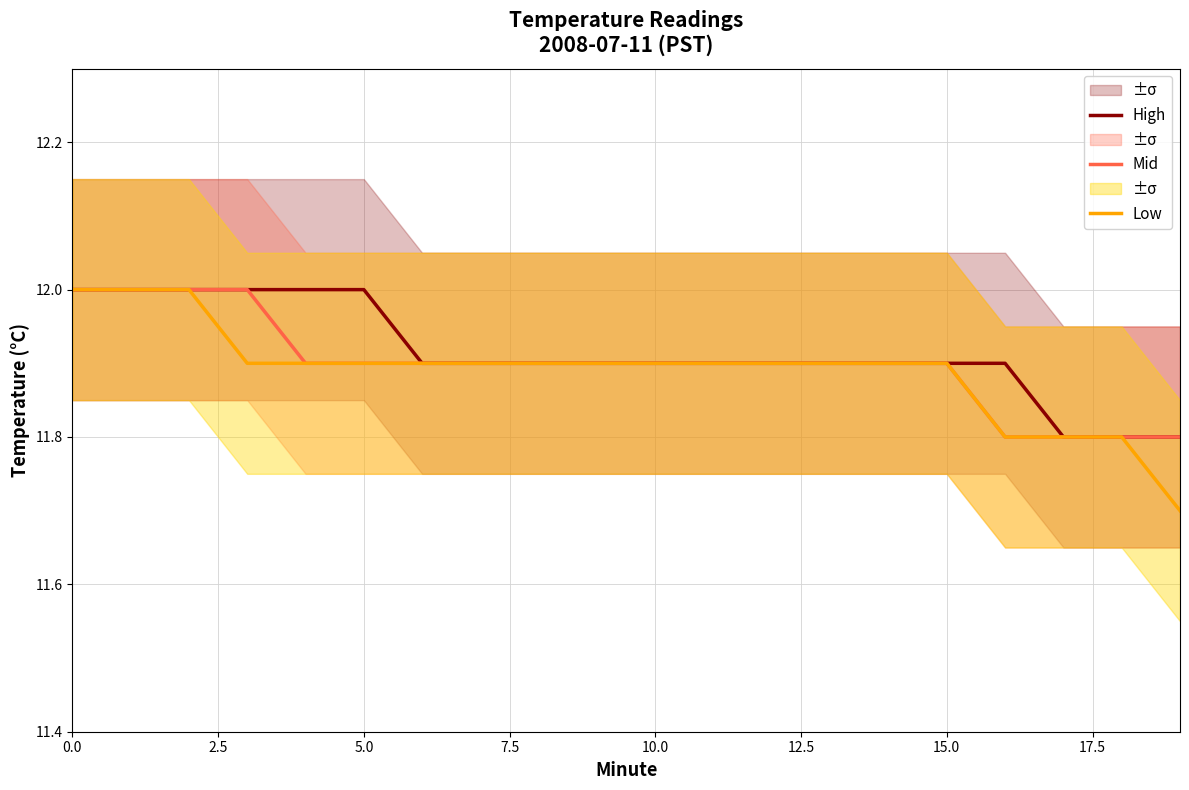

What position from the left is 19?

20